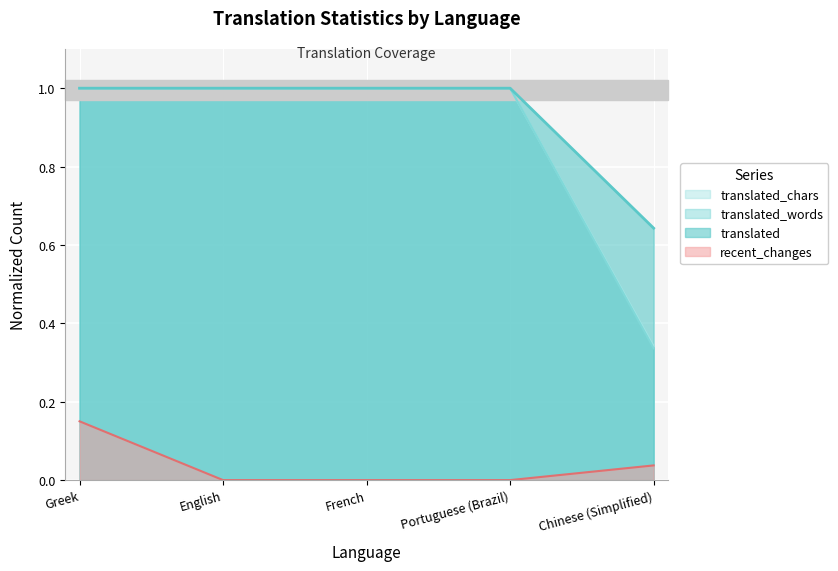

At how many categories does at least one series exceed 0?

5